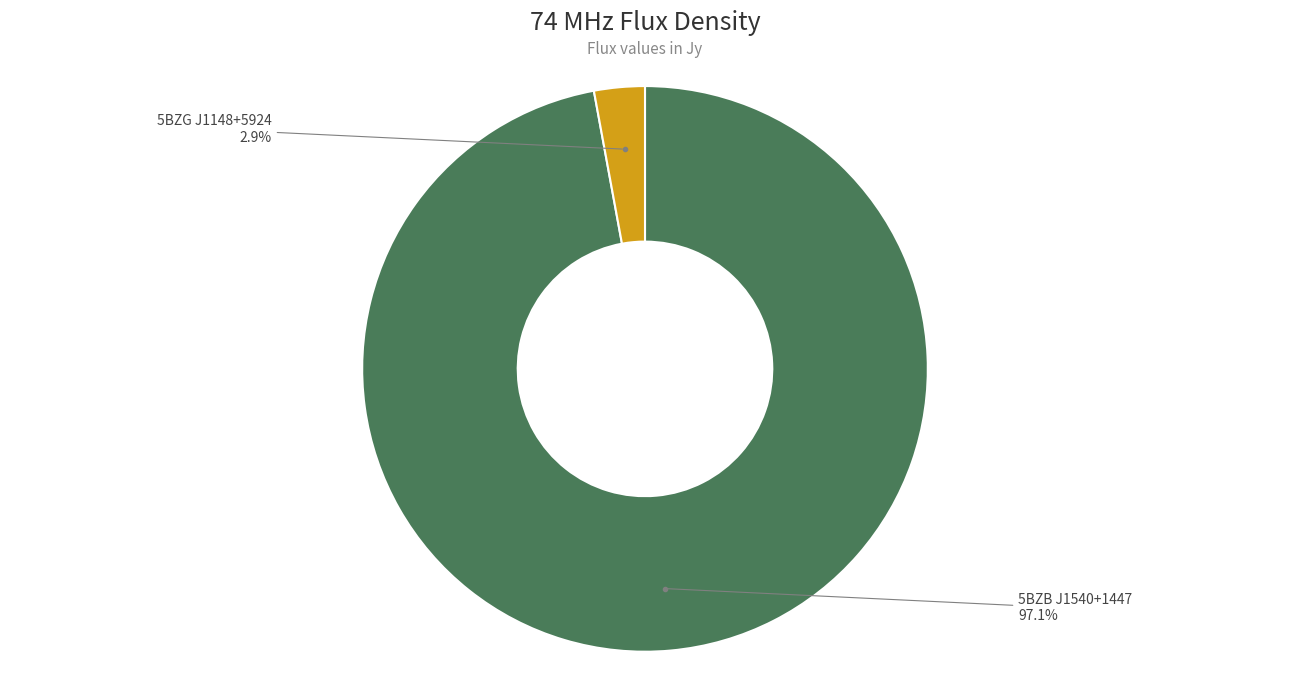

Which category has the smallest portion of the pie?

5BZG J1148+5924